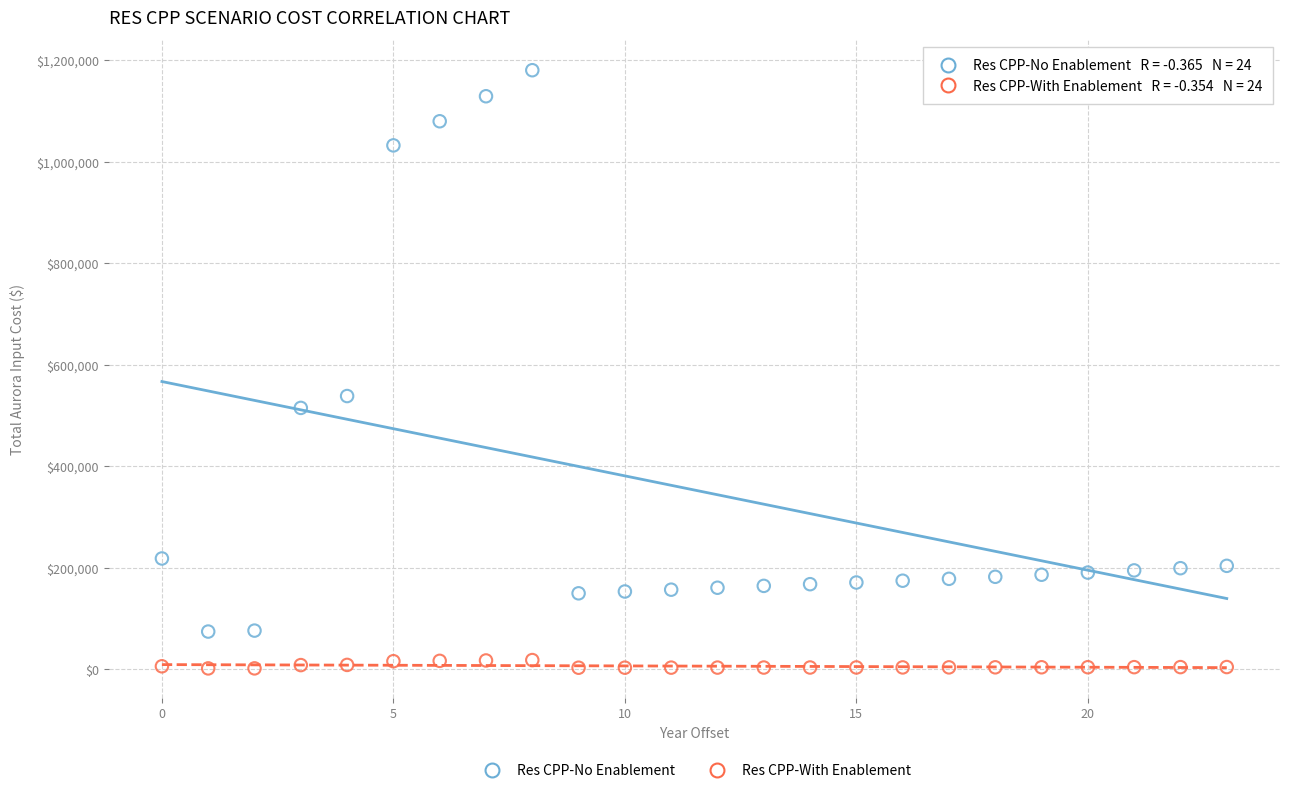

Across all series, what Y value is closest to 591329?

538667.8